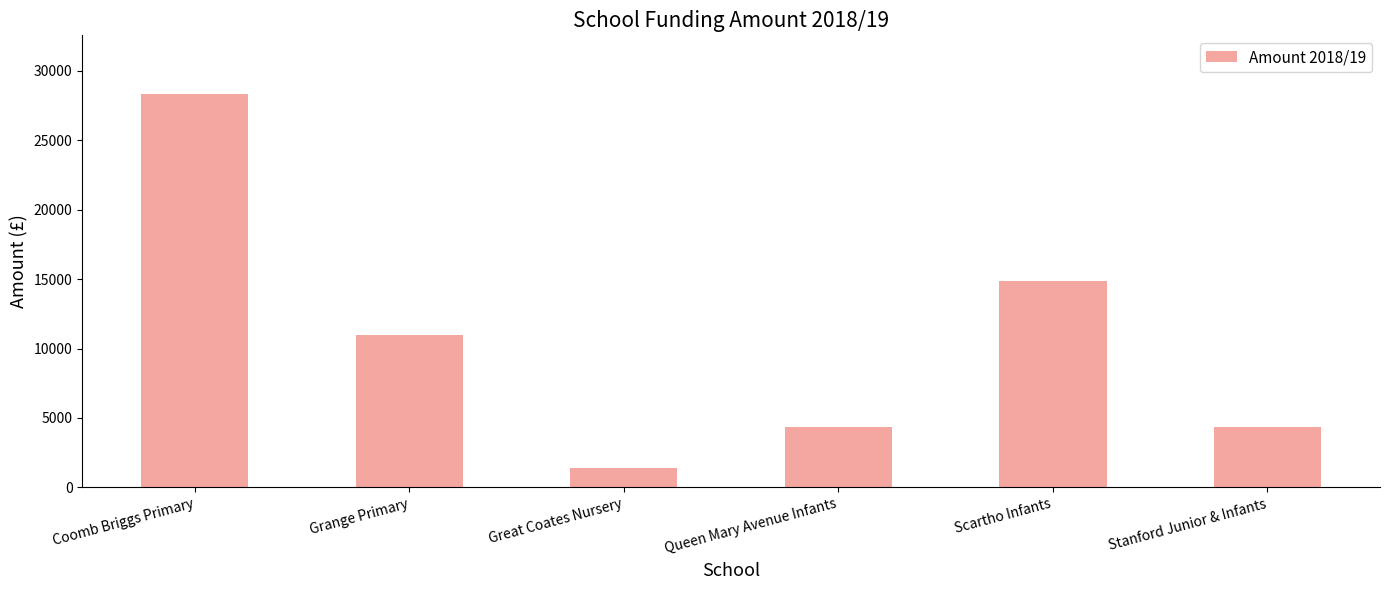

Count the number of categories in the chart.

6